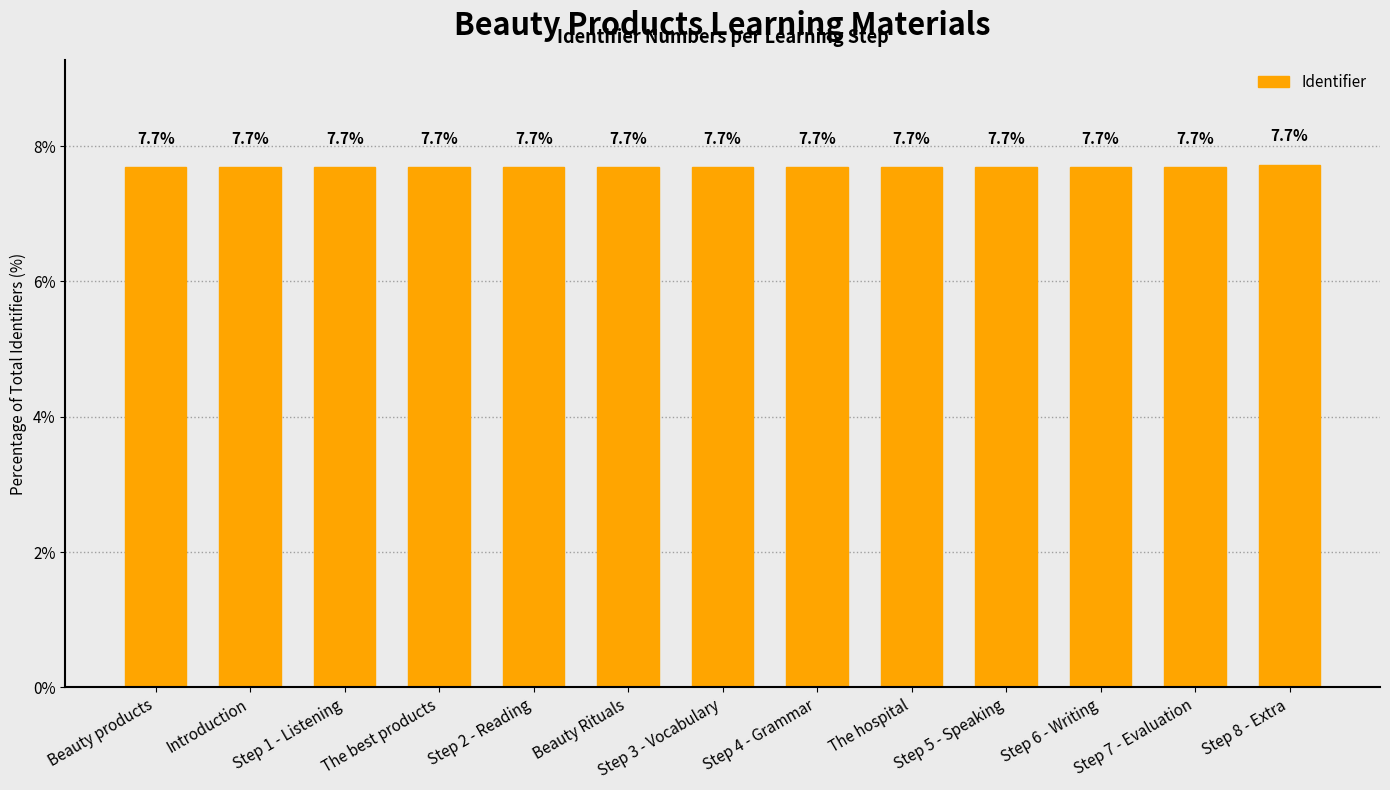

The value at Step 3 - Vocabulary is 2.5. True or false?

False